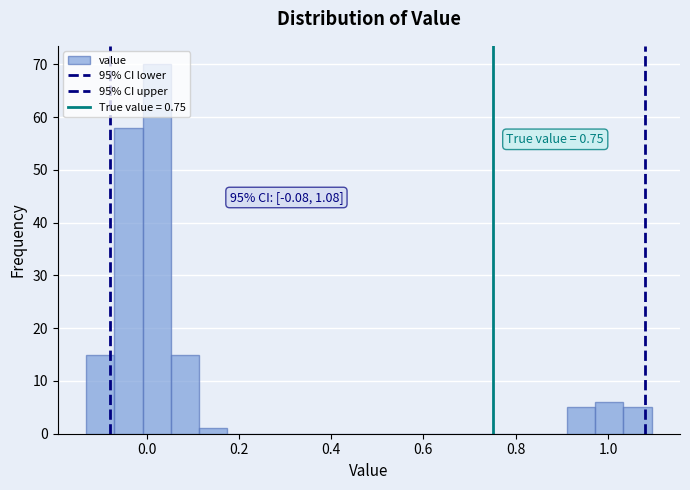

Around what value on the x-axis is the tallest bar? Give the approximate position of its centre, as read against the axis.

0.02